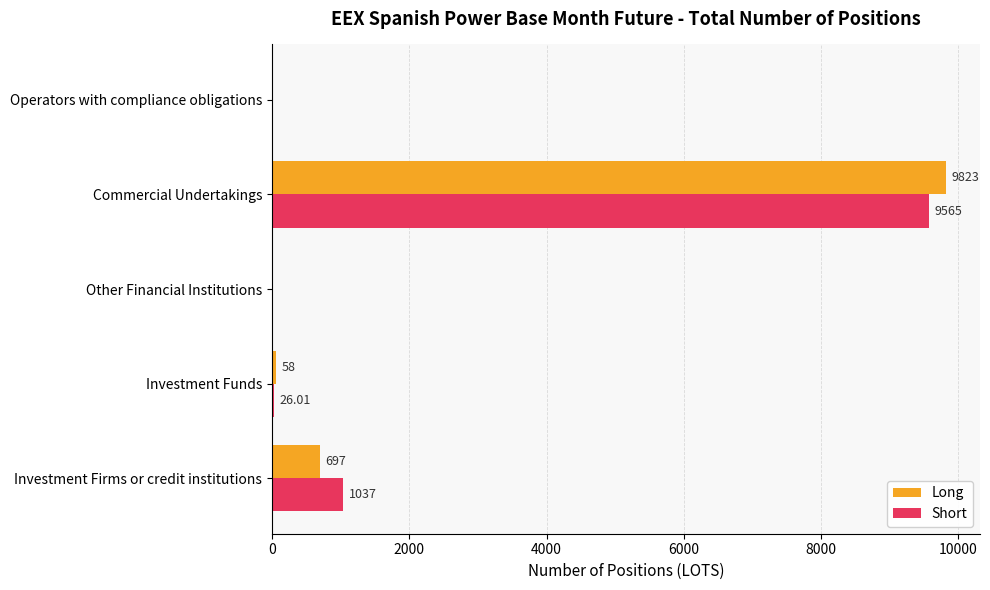

At which label does Short reach its peak?

Commercial Undertakings